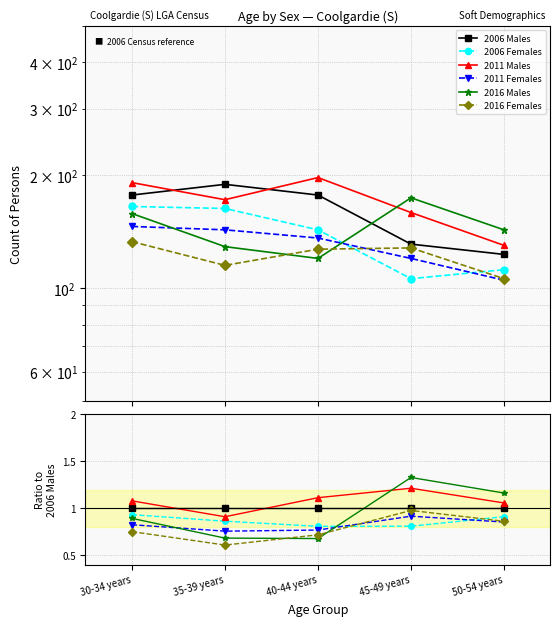

What is the label of the 4th point from the left?

45-49 years